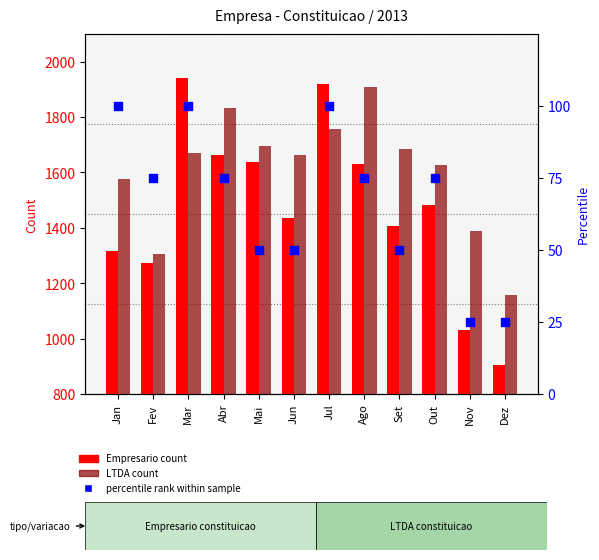

At how many categories does at least one series exceed 252?

12